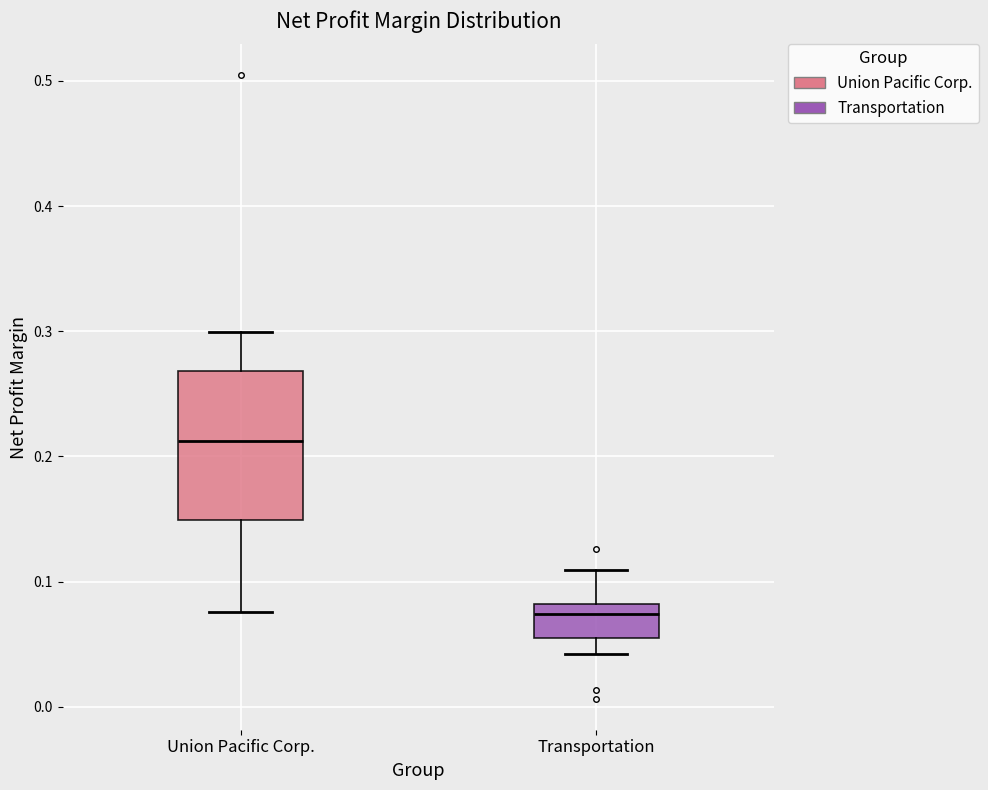

Which box is the tallest, from its lower edge to its upper edge?

Union Pacific Corp.